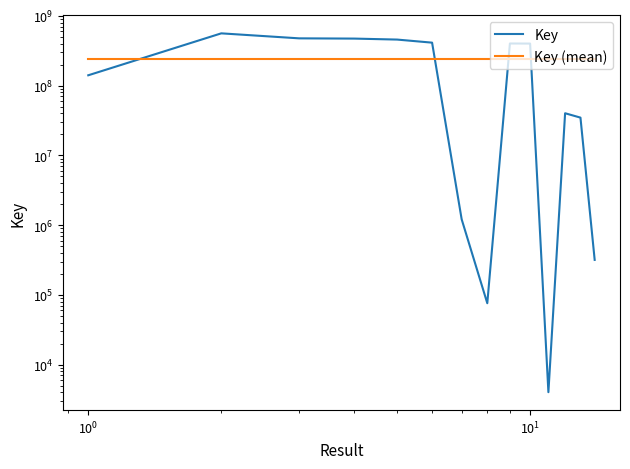

How many lines are shown in the chart?

2